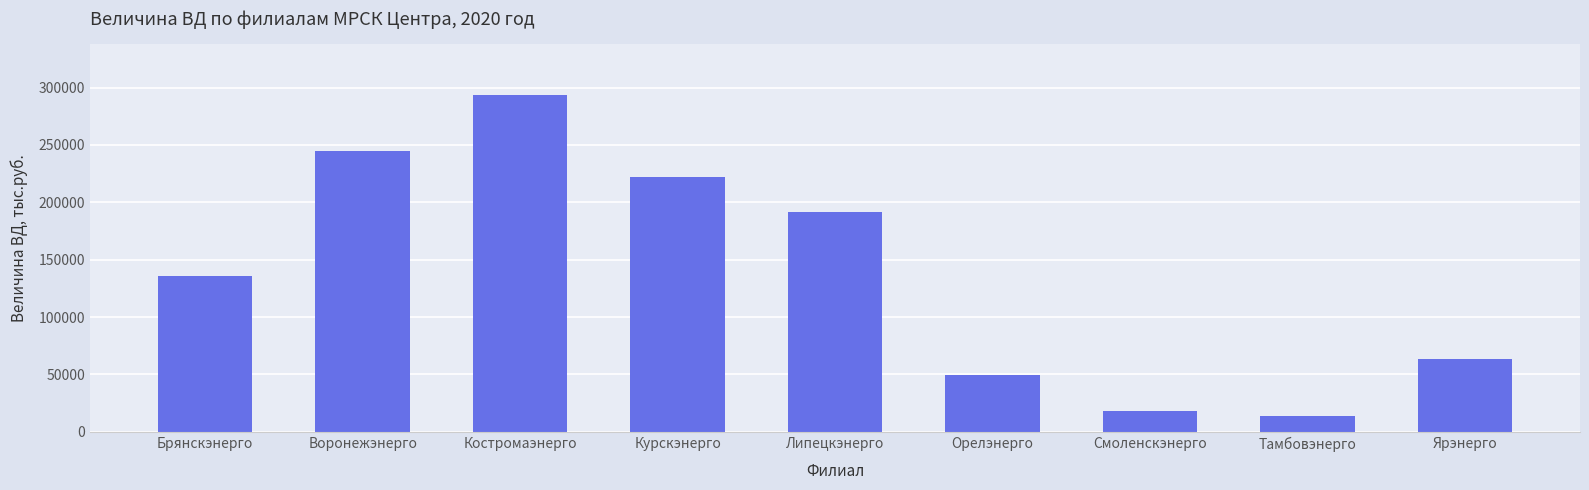

What is the value of the 4th bar from the left?

221687.8